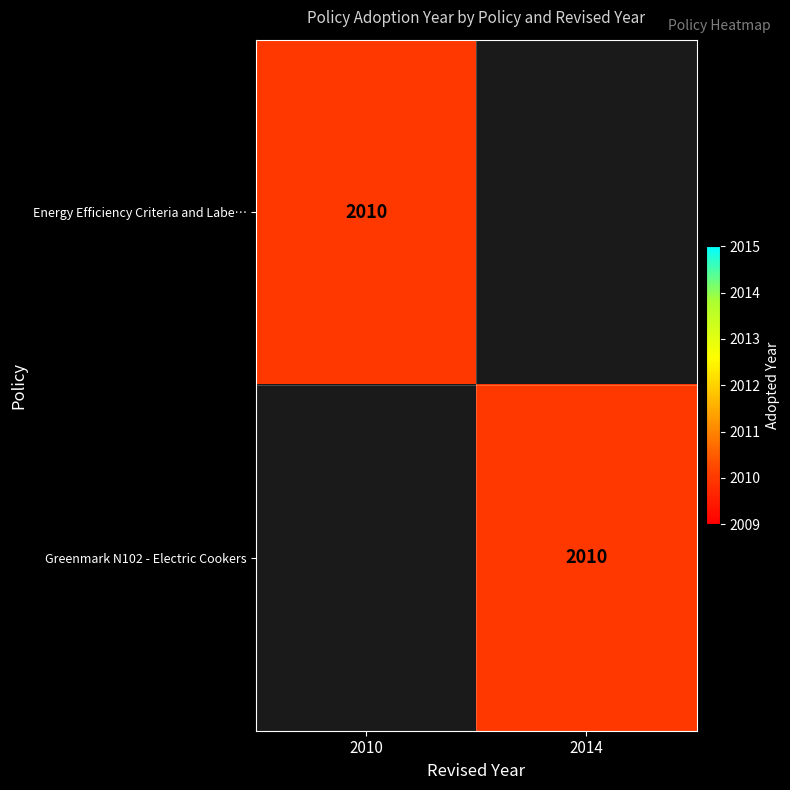

The value of Greenmark N102 - Electric Cookers at 2014 is 2842. True or false?

False